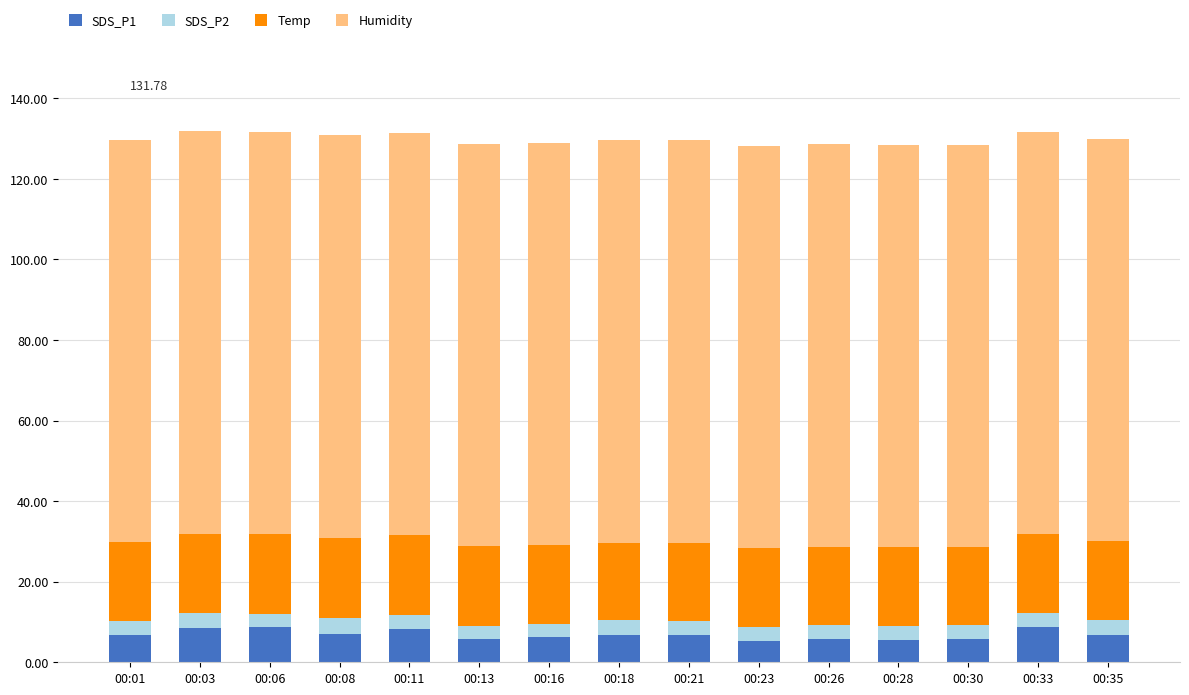

How many categories are shown in the chart?

15